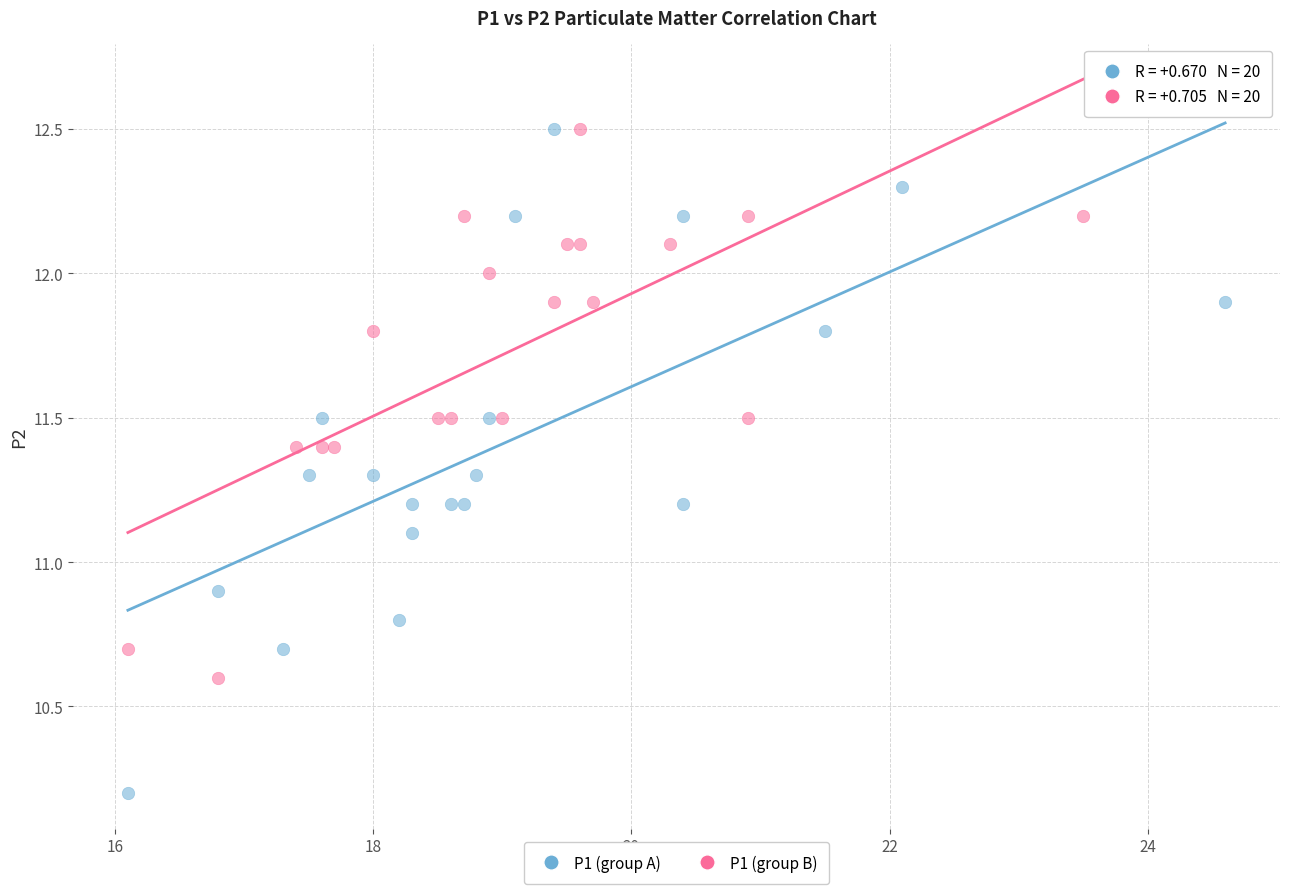

Which series reaches the minimum Y coordinate?

P1 (group A)